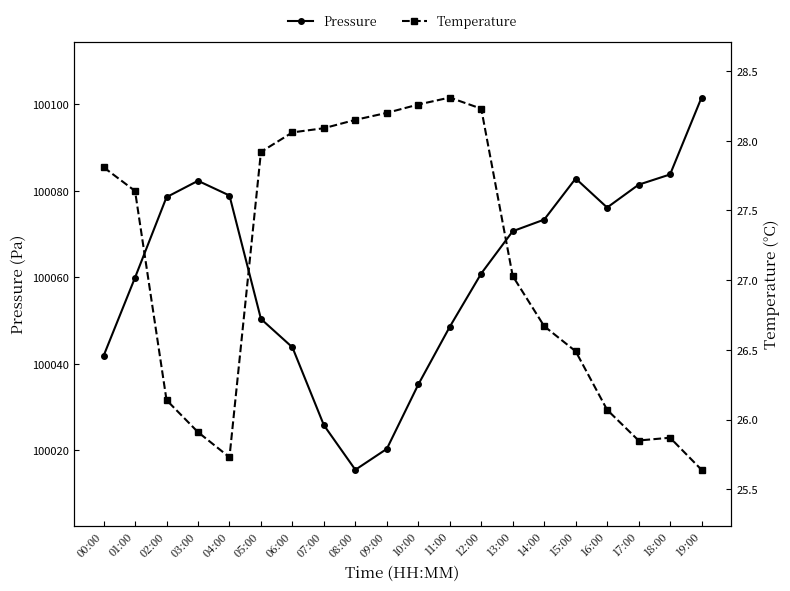

Reading left to right, what are all the values shown in this chart?

Pressure: 00:00=100041.8	01:00=100059.9	02:00=100078.5	03:00=100082.3	04:00=100078.9	05:00=100050.4	06:00=100043.8	07:00=100025.8	08:00=100015.5	09:00=100020.3	10:00=100035.2	11:00=100048.6	12:00=100060.9	13:00=100070.7	14:00=100073.3	15:00=100082.8	16:00=100076.1	17:00=100081.4	18:00=100083.8	19:00=100101.6
Temperature: 00:00=27.8	01:00=27.6	02:00=26.1	03:00=25.9	04:00=25.7	05:00=27.9	06:00=28.1	07:00=28.1	08:00=28.1	09:00=28.2	10:00=28.3	11:00=28.3	12:00=28.2	13:00=27.0	14:00=26.7	15:00=26.5	16:00=26.1	17:00=25.9	18:00=25.9	19:00=25.6